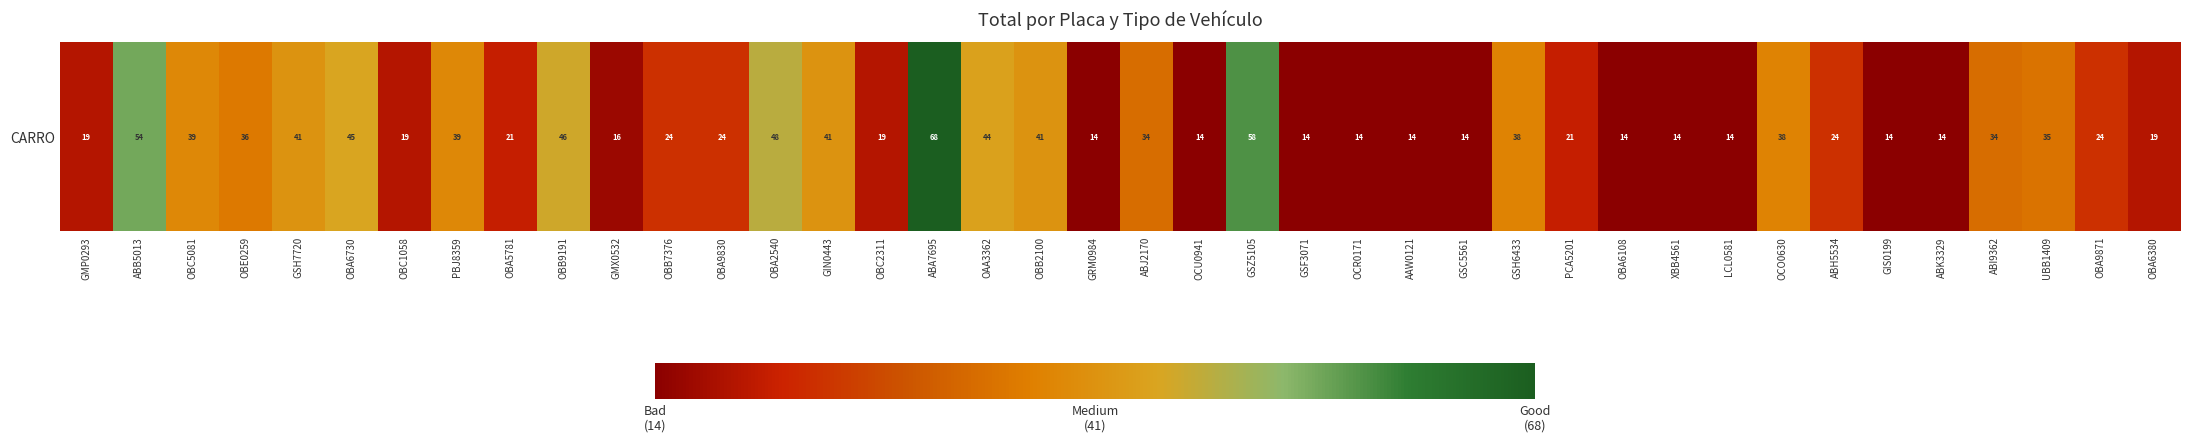

Is it true that the value at OBB9191 is 46.0?

True